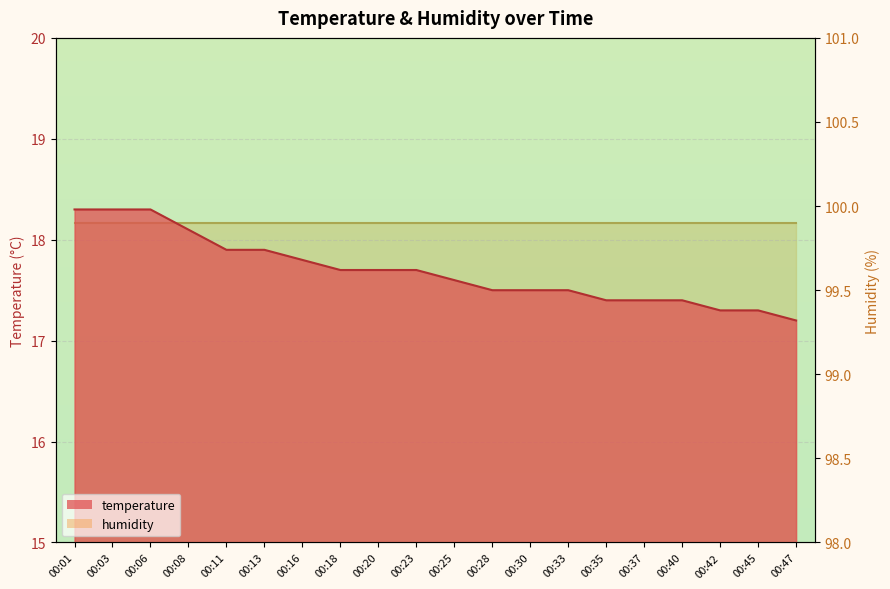

Reading left to right, list all the values displayed in this chart.

18.3	18.3	18.3	18.1	17.9	17.9	17.8	17.7	17.7	17.7	17.6	17.5	17.5	17.5	17.4	17.4	17.4	17.3	17.3	17.2